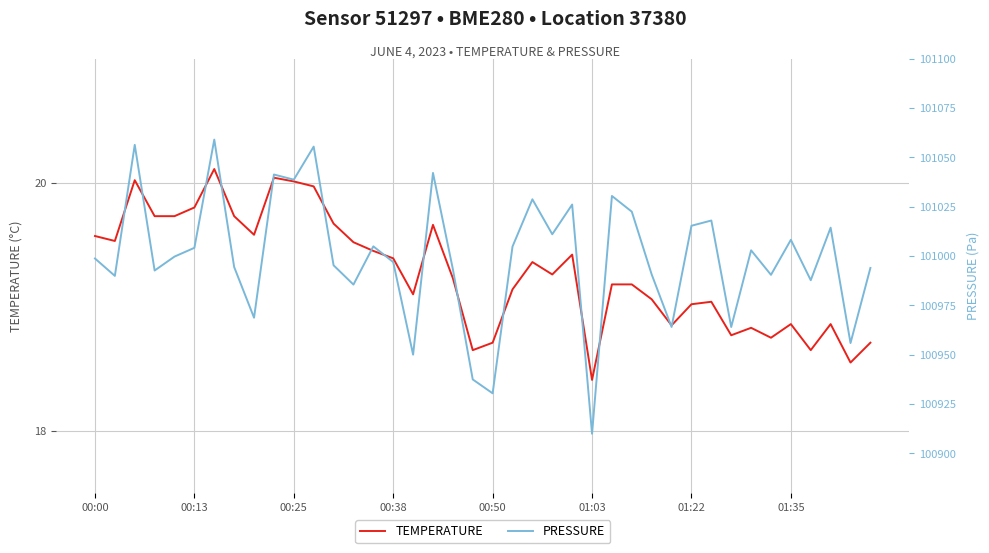

Is it true that TEMPERATURE equals 19.0 at 01:22?

True